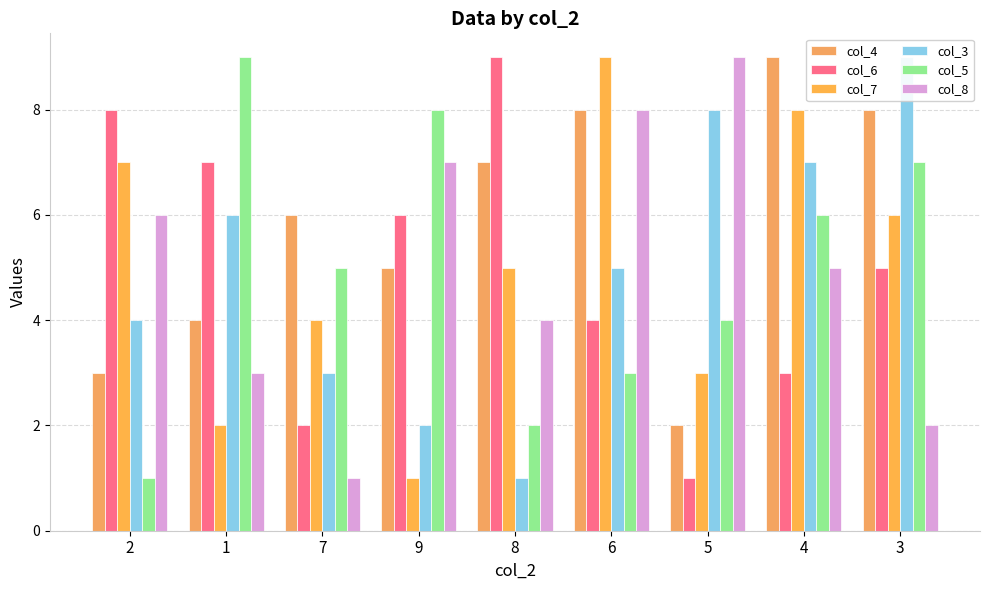

What is the label of the 7th bar from the right?

7